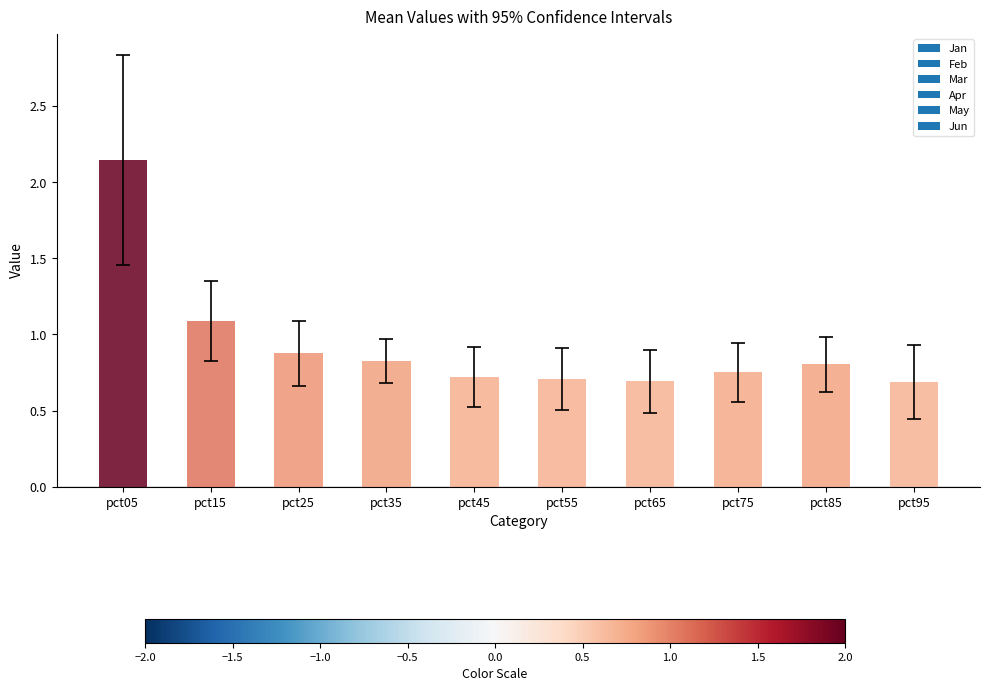

The value at pct15 is 1.1. True or false?

True